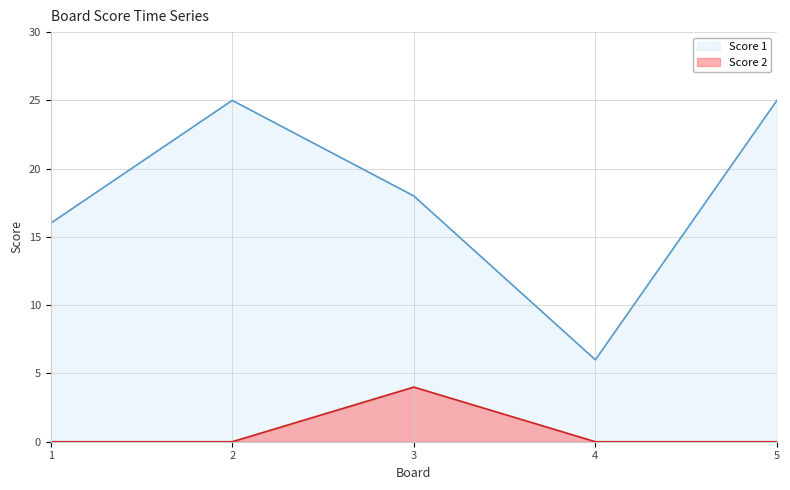

At 2, list the series in order from largest to smallest.

Score 1, Score 2